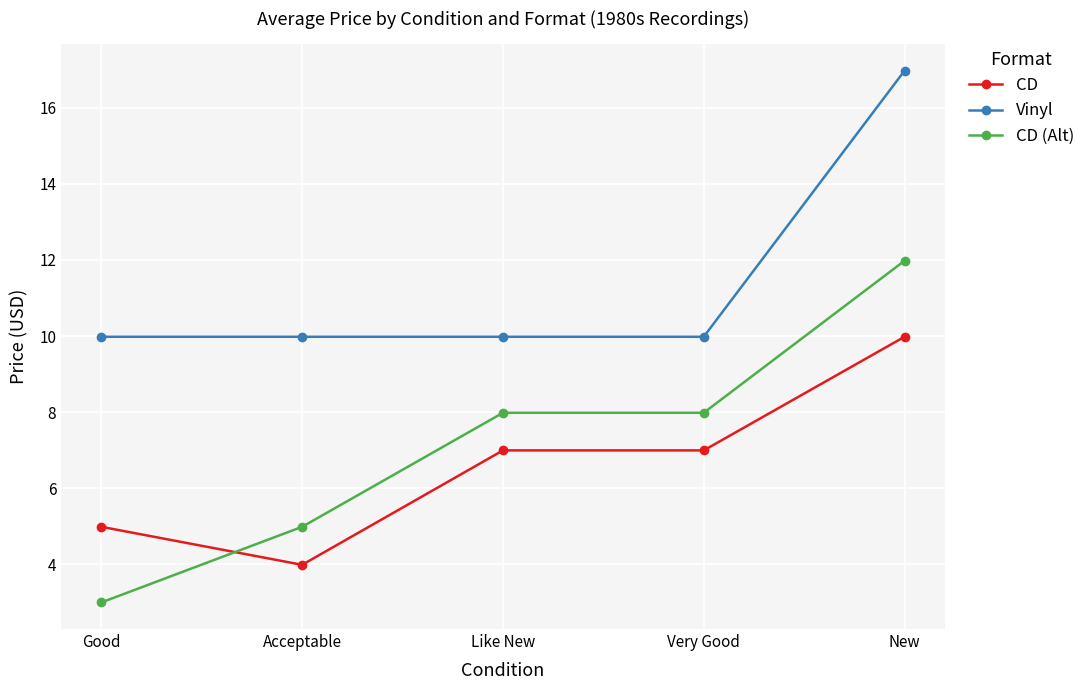

What is the difference between the highest and lowest values at Very Good?

3.0